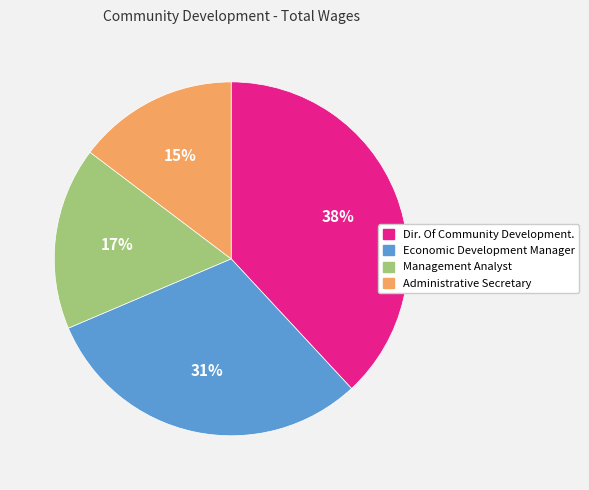

What percentage is the Dir. Of Community Development. slice, to the nearest percent?

38%